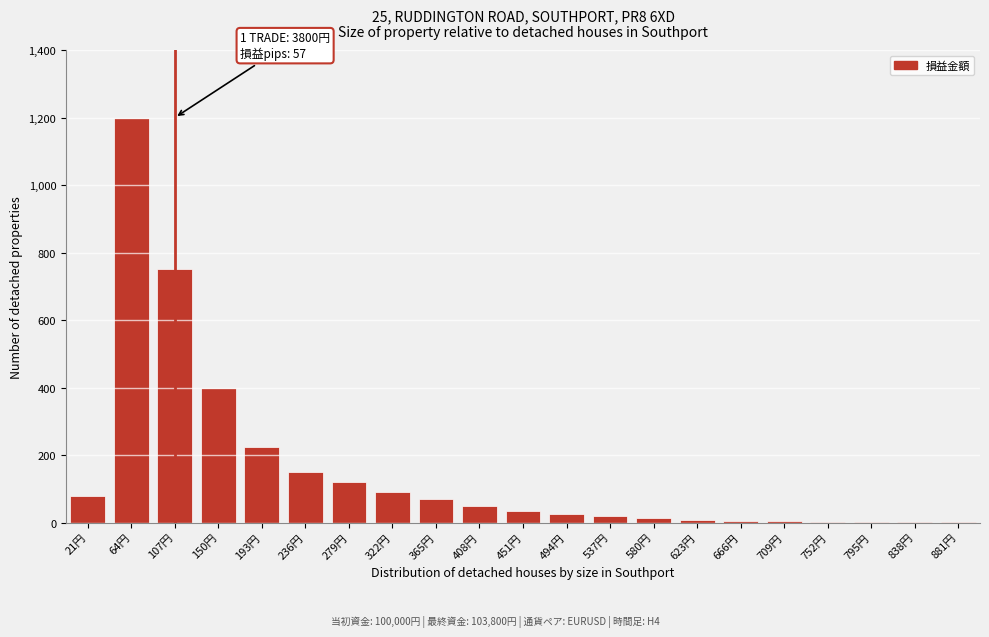

Which category has the highest value across all series?

64円